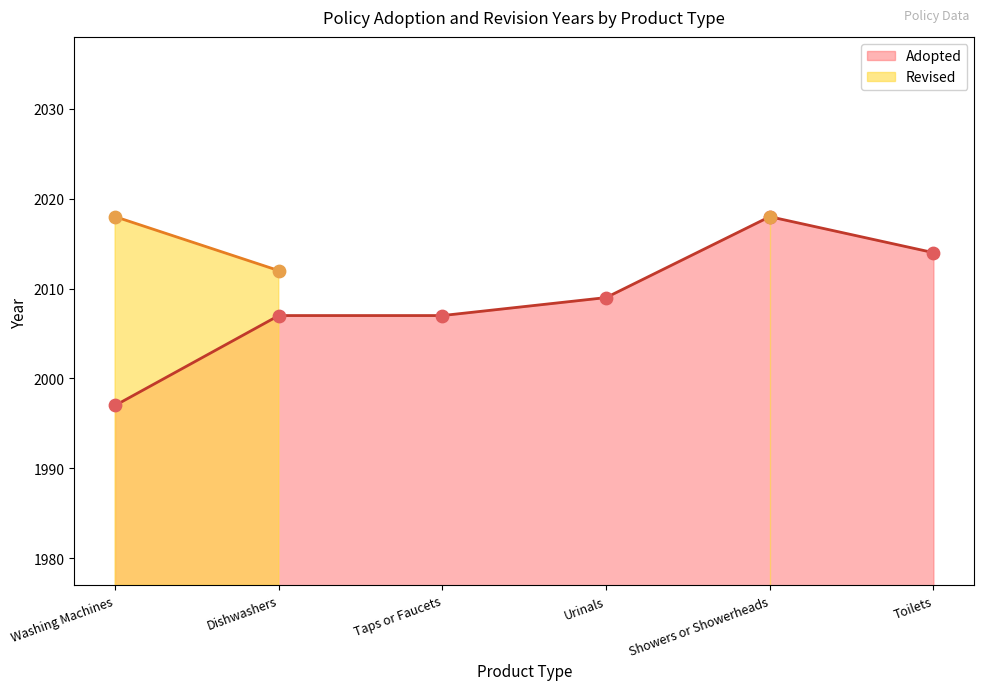

What is the change in value from Washing Machines to Dishwashers?

+10